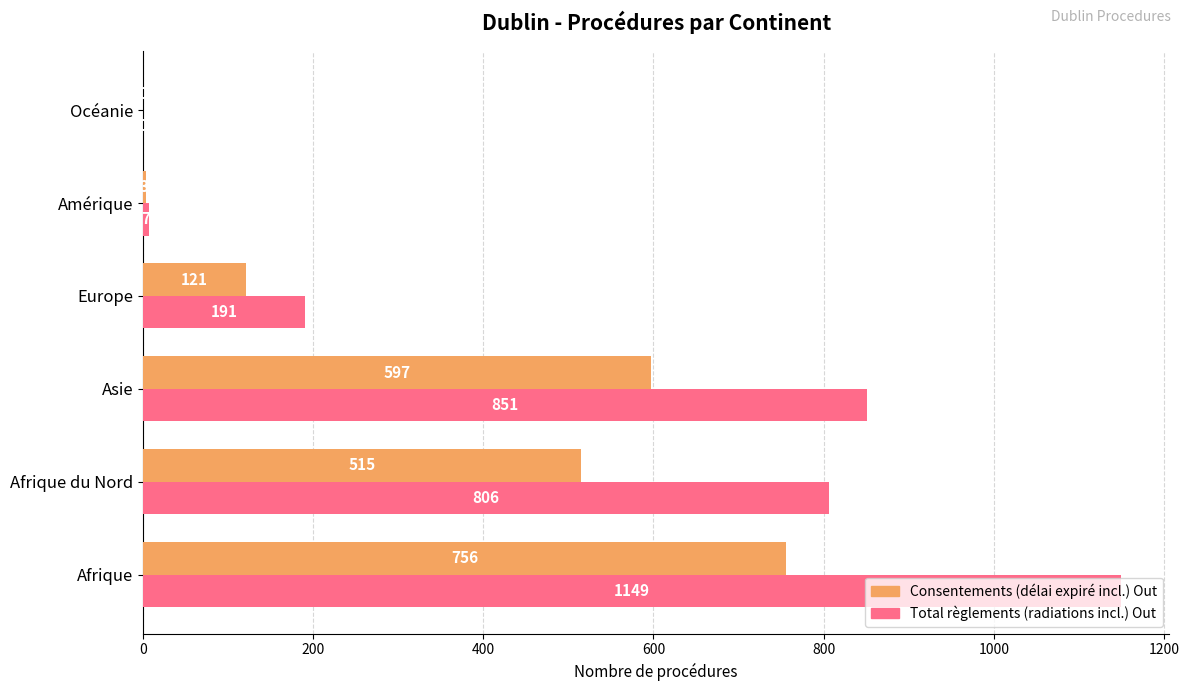

What is the highest value of the Consentements (délai expiré incl.) Out series?

756